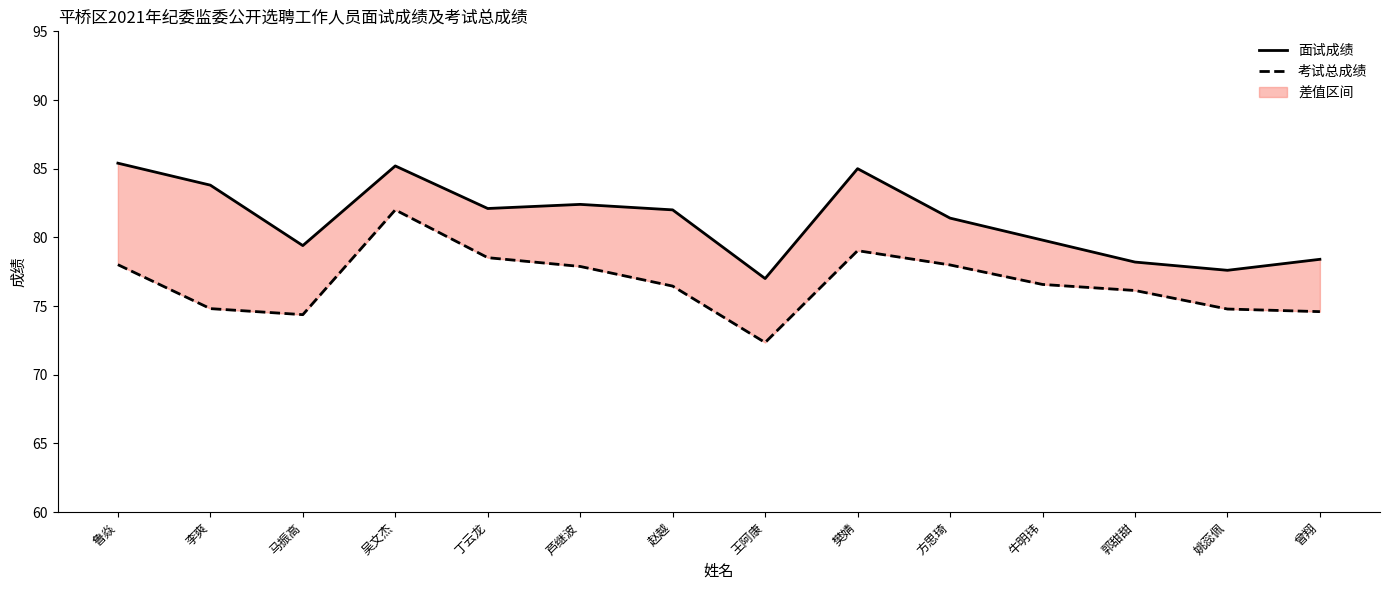

Rank the categories by 考试总成绩 value from highest to lowest.

吴文杰, 樊婧, 丁云龙, 鲁焱, 方思琦, 芦继波, 牛明玮, 赵越, 郭甜甜, 李爽, 姚蕊佩, 曾翔, 马振高, 王阿康